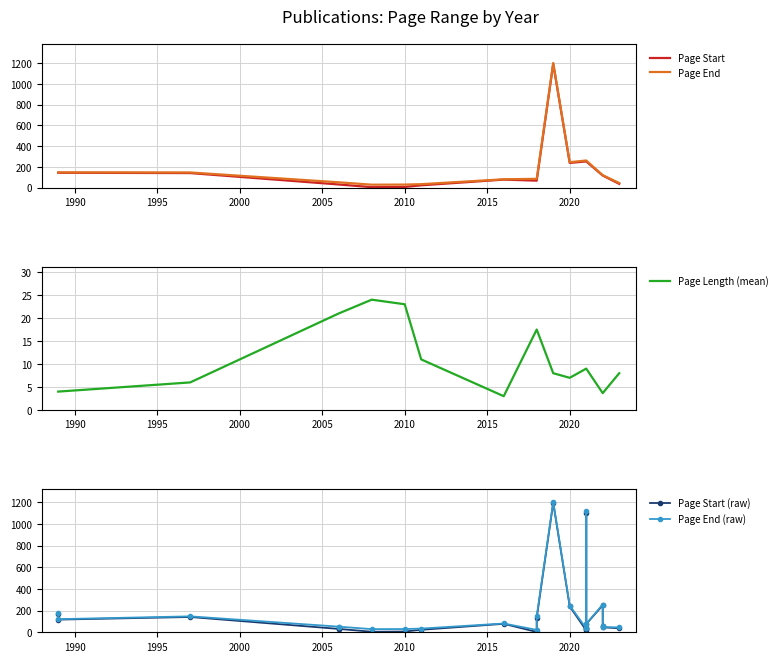

True or false: Page Start has a value of 1105 at 2021.

True